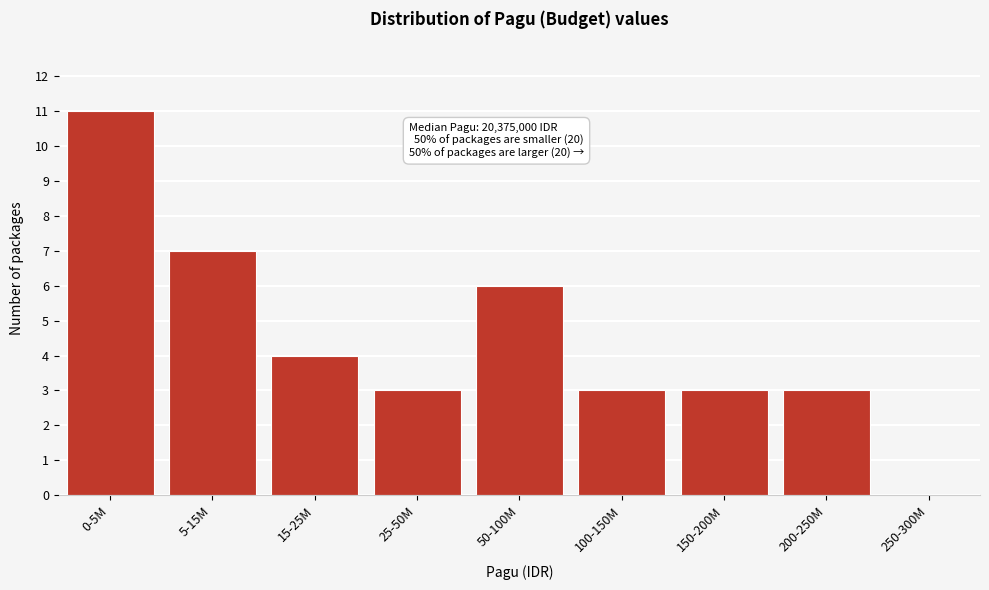

Reading left to right, what are all the values shown in this chart?

0-5M=11	5-15M=7	15-25M=4	25-50M=3	50-100M=6	100-150M=3	150-200M=3	200-250M=3	250-300M=0